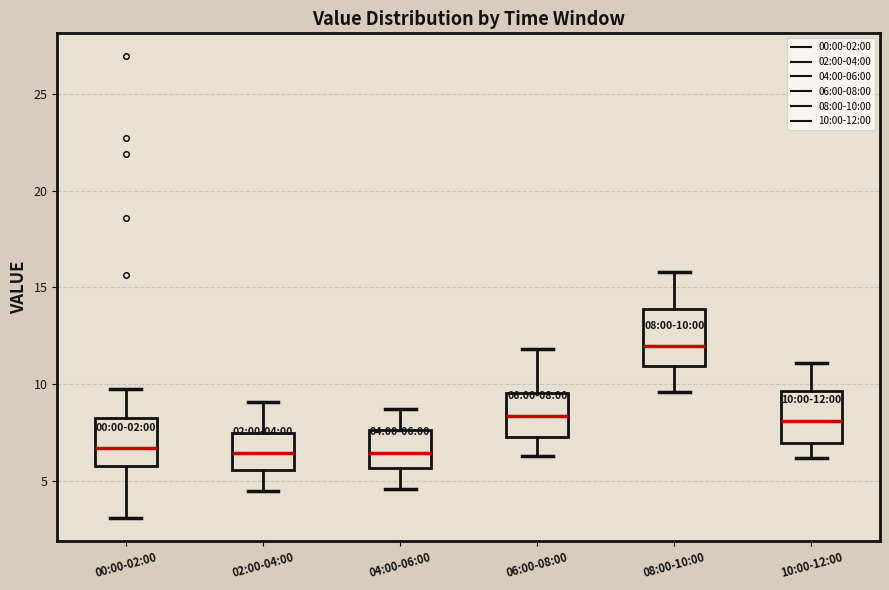

Which box has the highest median line?

08:00-10:00